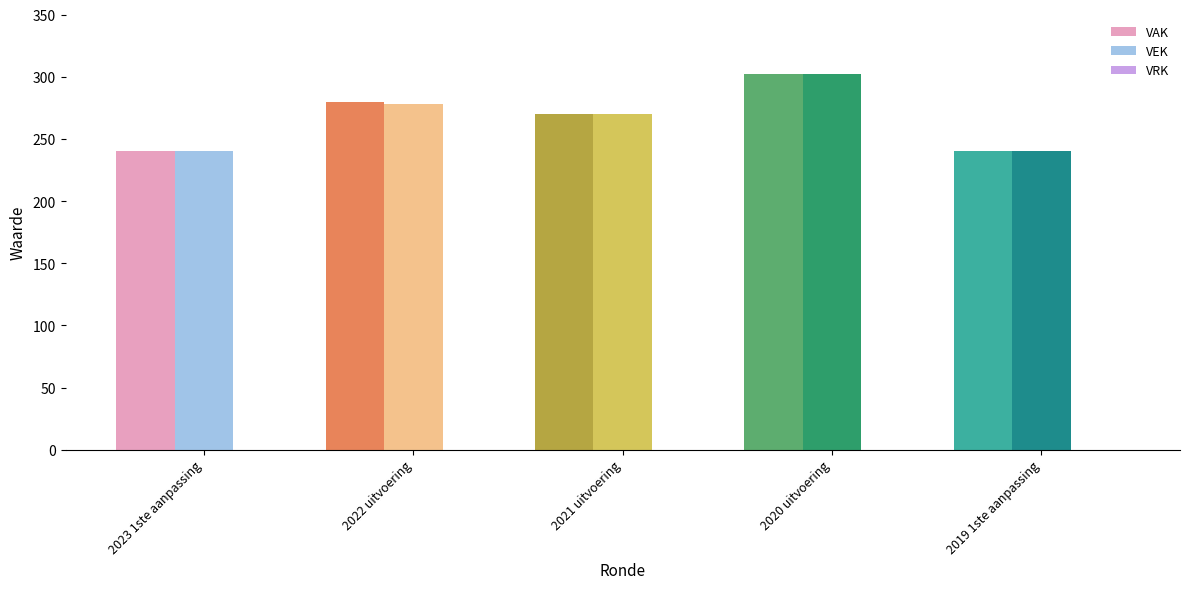

What is the value of the VAK bar at the 3rd from the left?

270